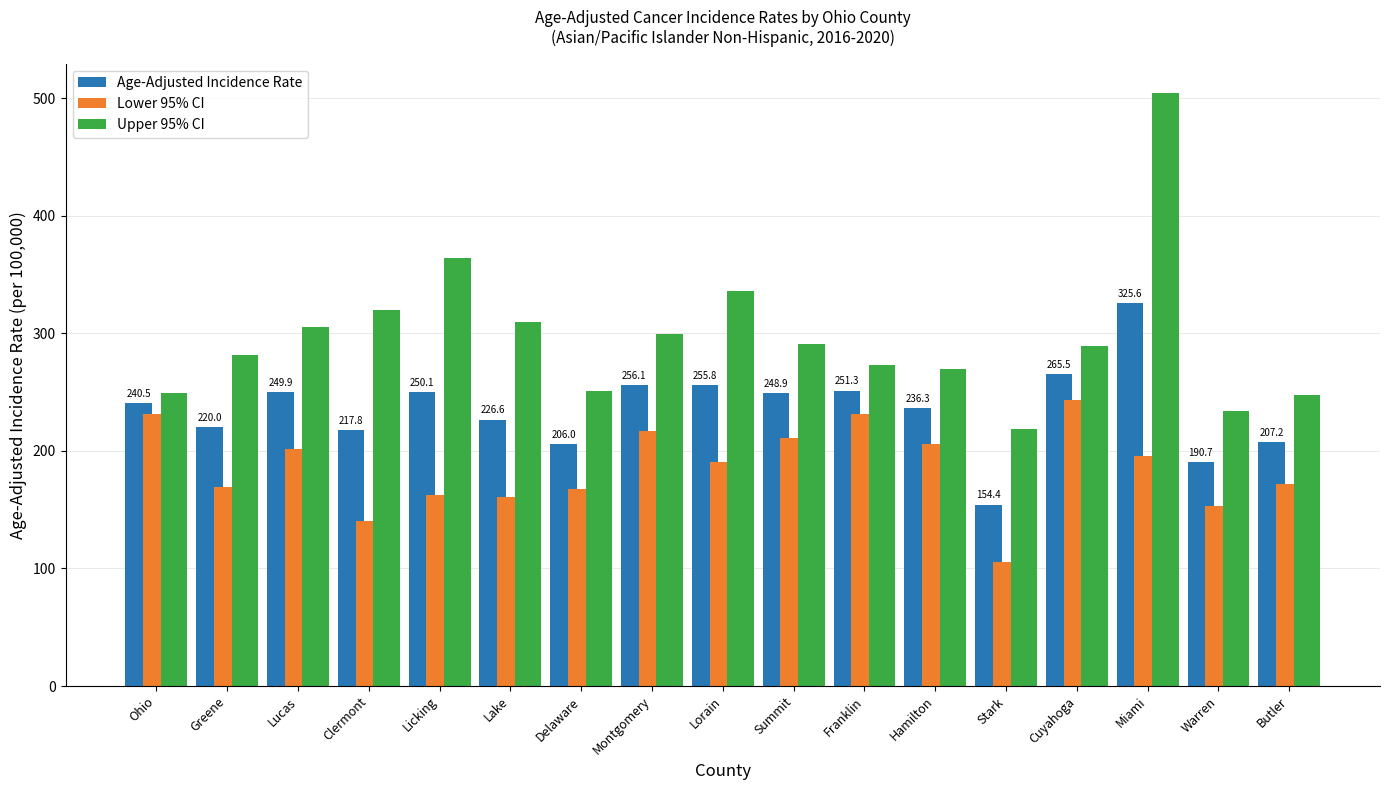

Rank the series by their average value, from lowest to highest.

Lower 95% CI, Age-Adjusted Incidence Rate, Upper 95% CI